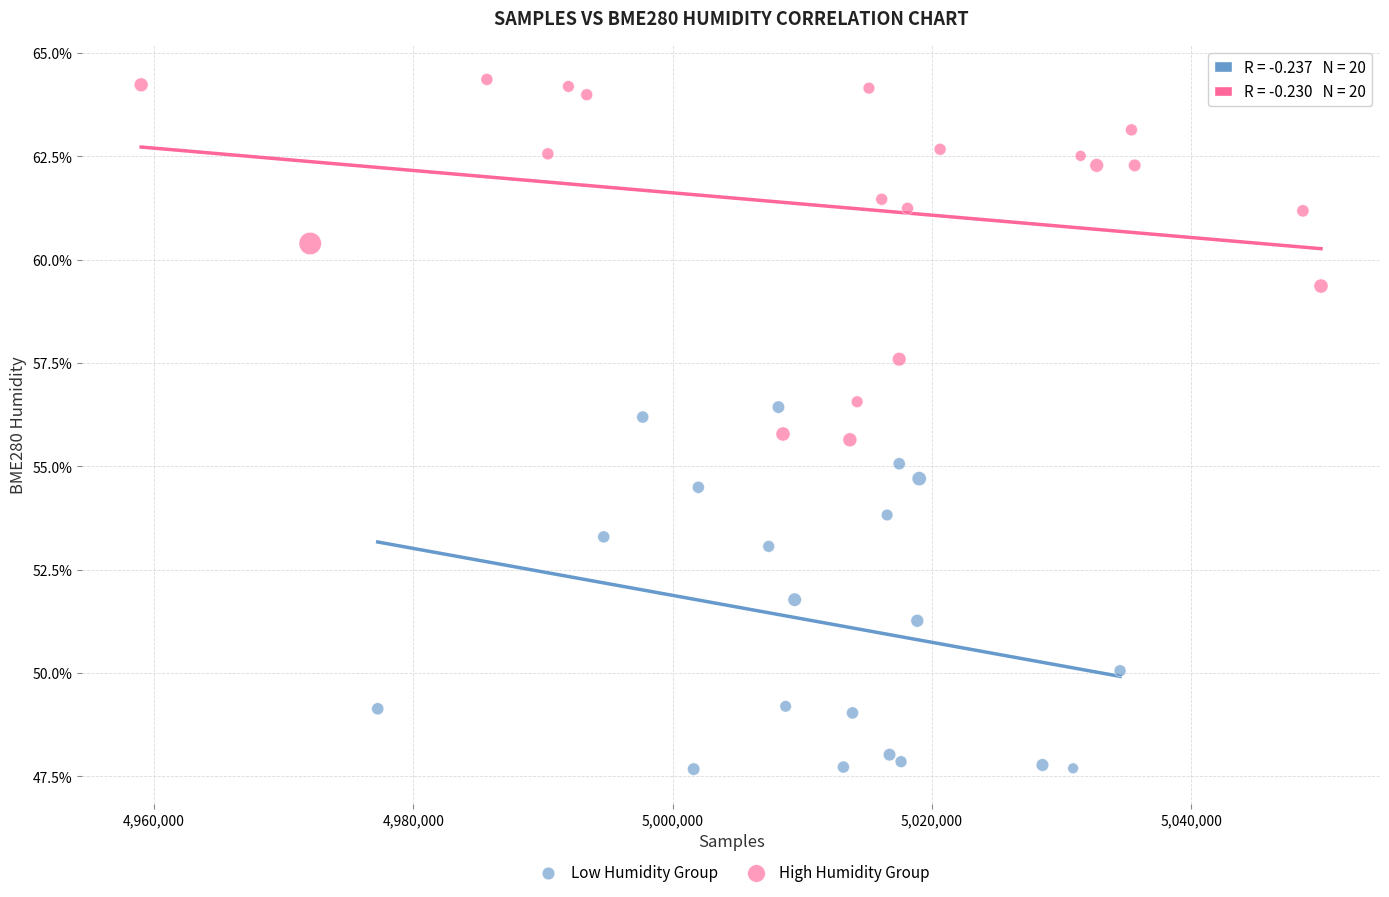

What are all the series names shown in the legend?

Low Humidity Group, High Humidity Group